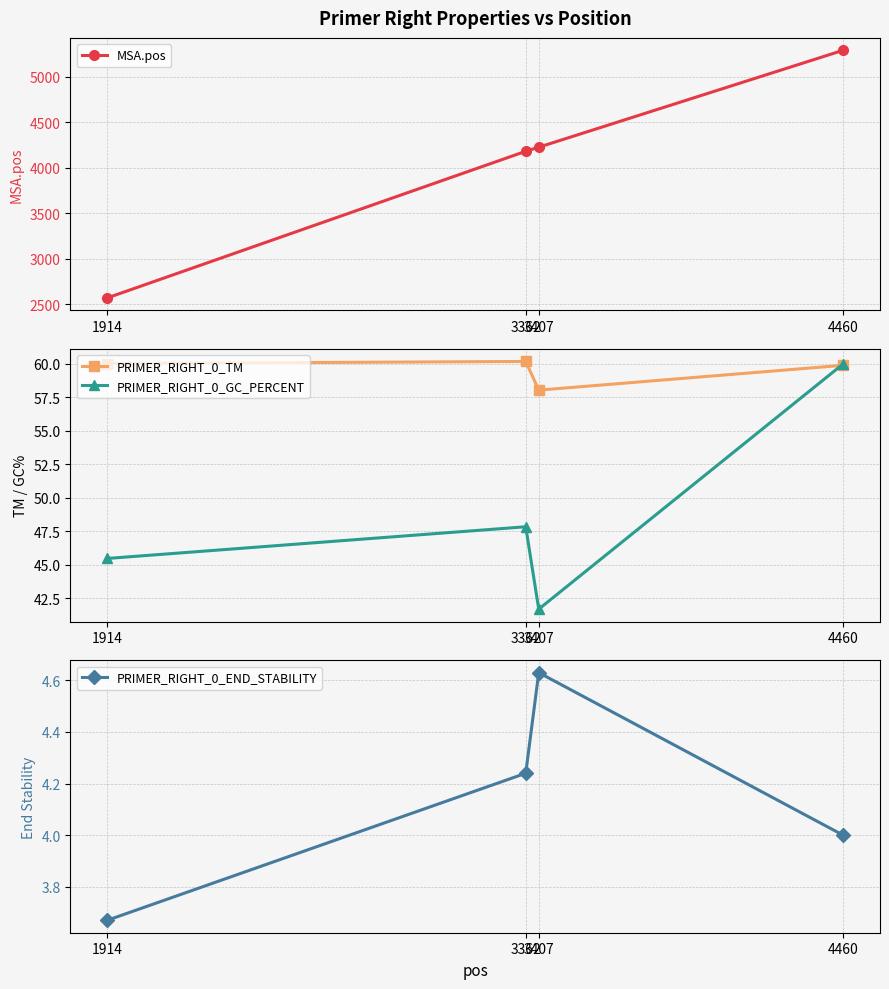

What are all the series names shown in the legend?

MSA.pos, PRIMER_RIGHT_0_TM, PRIMER_RIGHT_0_GC_PERCENT, PRIMER_RIGHT_0_END_STABILITY